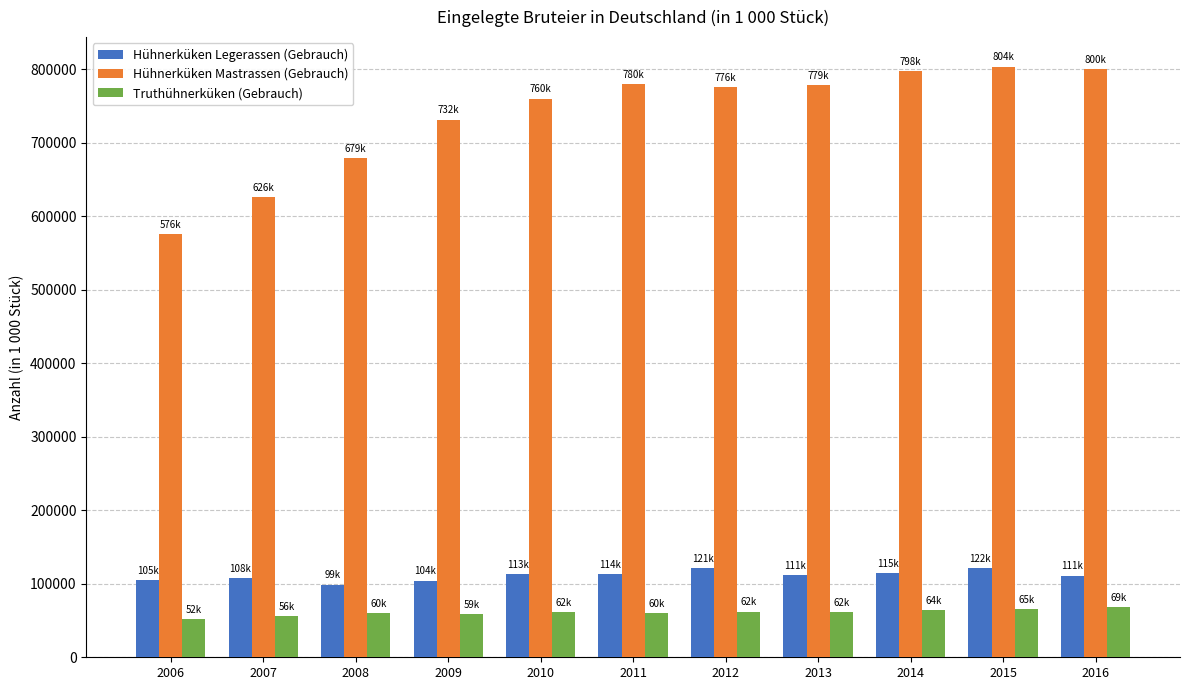

How many groups of bars are there?

11